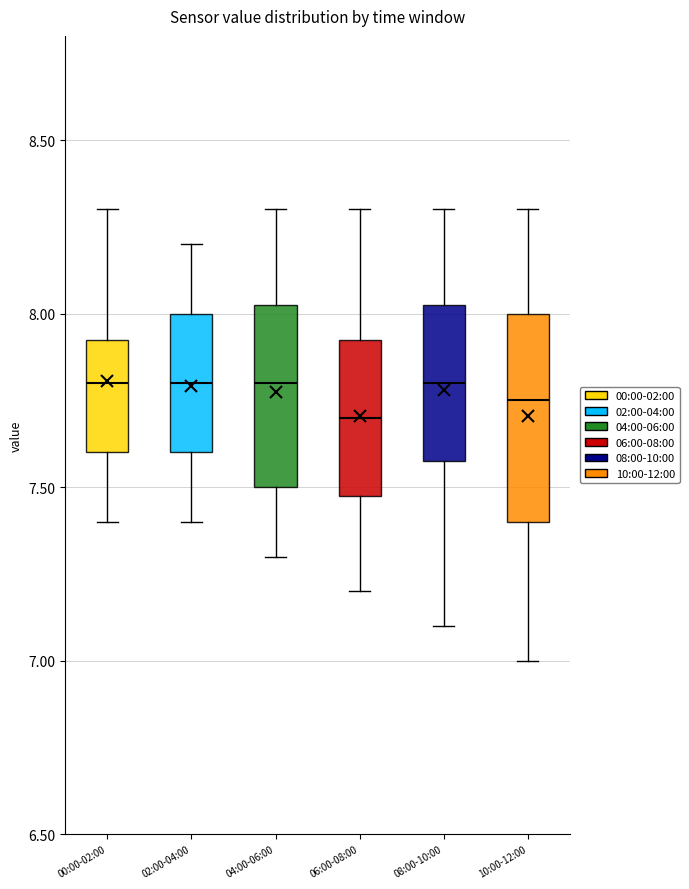

Reading left to right, read every box against the y-axis: the position of its median line, the range the box covers, and the ends of its whiskers. The values are not printed on the chart, so give them approximately, as read against the axis.

00:00-02:00: median 7.80, box 7.60 to 7.95, whiskers 7.40 to 8.30
02:00-04:00: median 7.80, box 7.60 to 8.00, whiskers 7.40 to 8.20
04:00-06:00: median 7.80, box 7.50 to 8.05, whiskers 7.30 to 8.30
06:00-08:00: median 7.70, box 7.50 to 7.95, whiskers 7.20 to 8.30
08:00-10:00: median 7.80, box 7.60 to 8.05, whiskers 7.10 to 8.30
10:00-12:00: median 7.75, box 7.40 to 8.00, whiskers 7.00 to 8.30